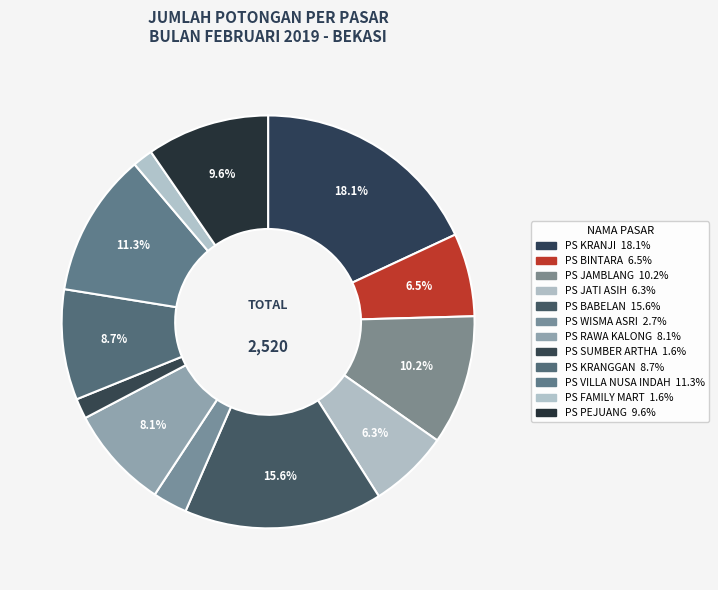

To the nearest percent, what is the difference between the PS KRANJI and PS BINTARA slice percentages?

12%